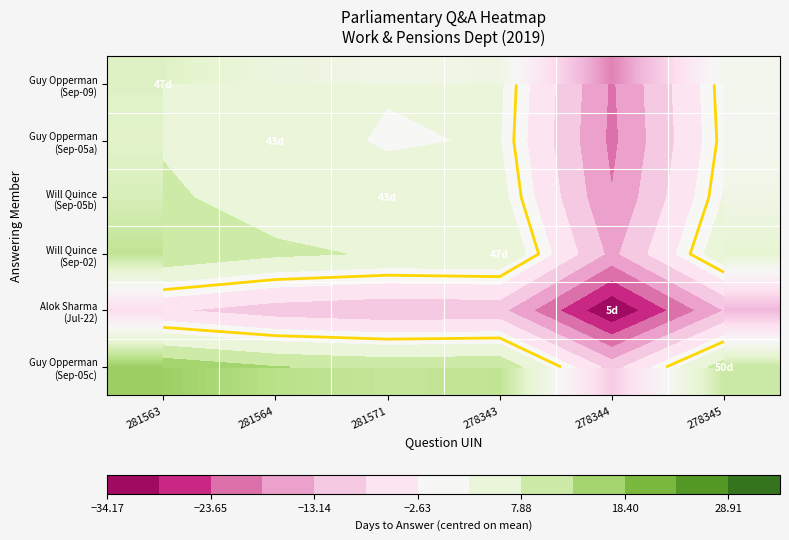

Which series has the largest total across all categories?

Guy Opperman (Sep-05c)